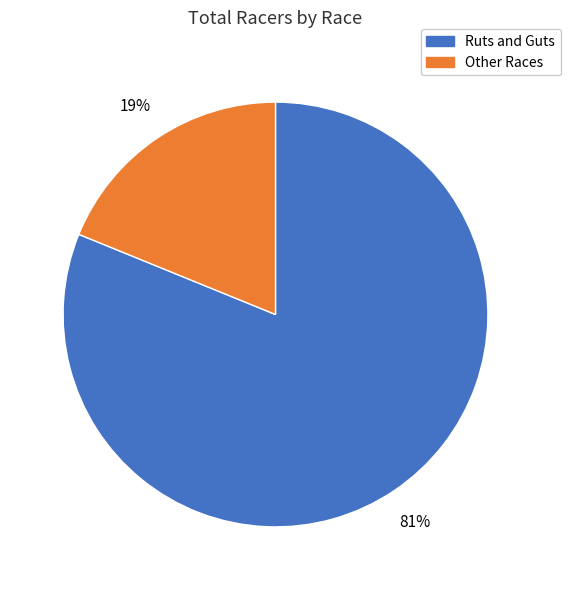

To the nearest percent, what is the difference between the largest and smallest slice percentages?

62%